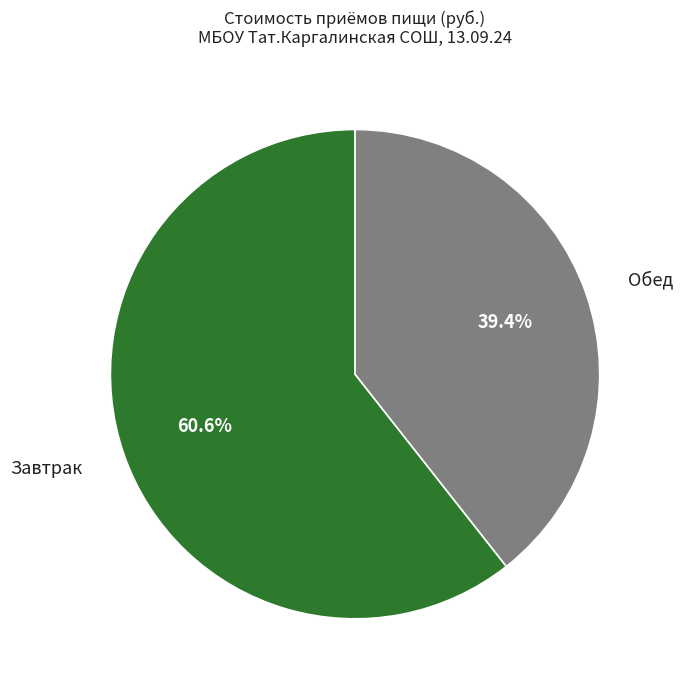

Is there any slice that represents more than half of the pie?

Yes